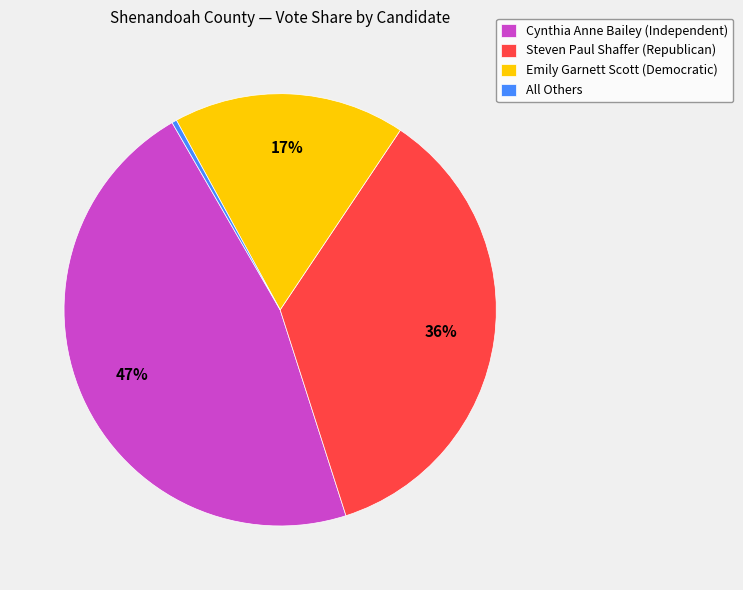

What percentage is the Emily Garnett Scott (Democratic) slice, to the nearest percent?

17%